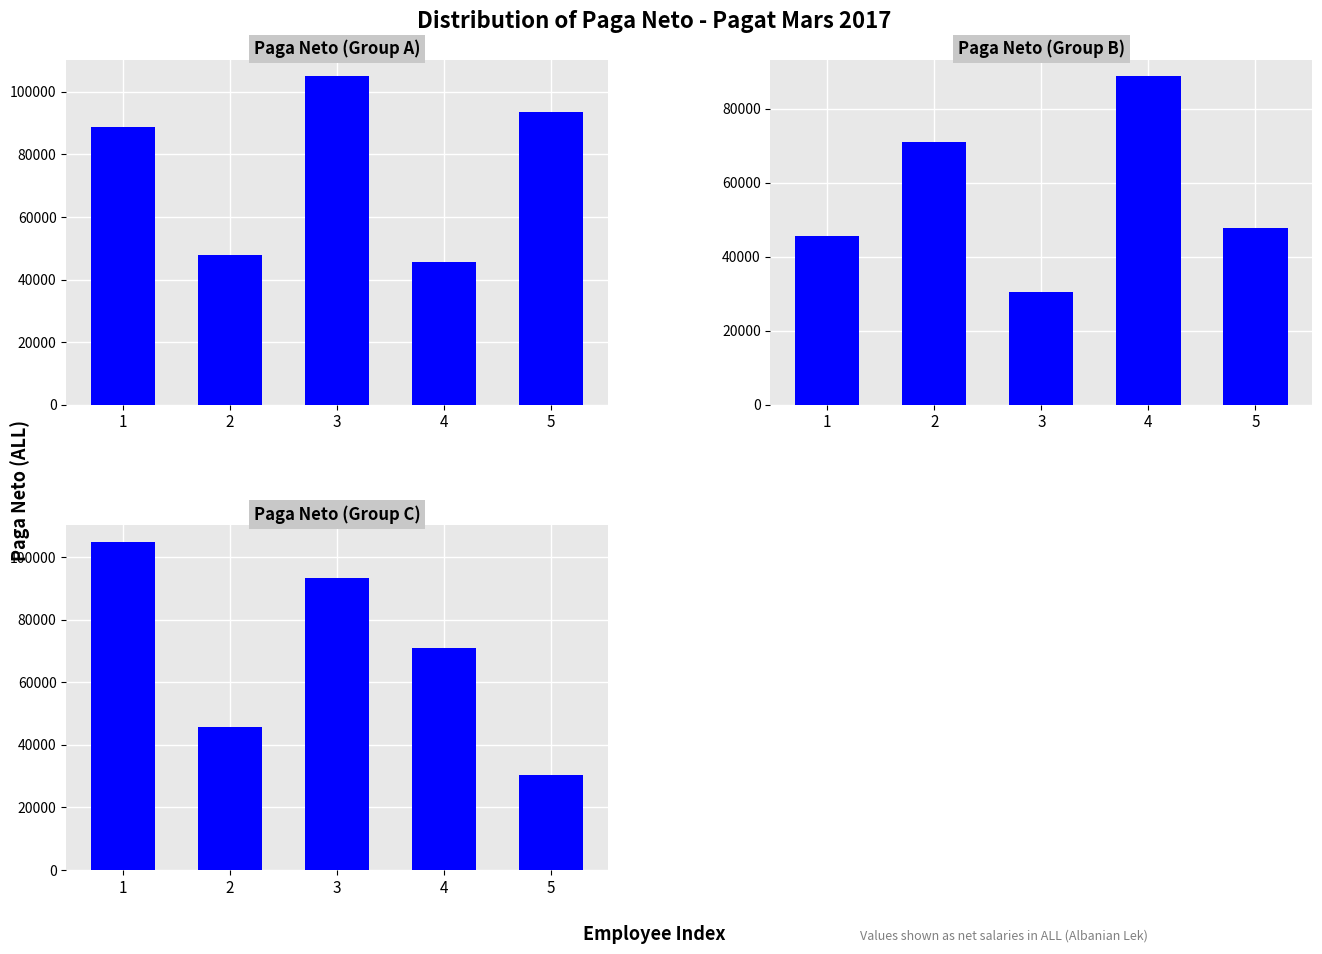

Is the value of Paga Neto (Group B) at 1 greater than the value of Paga Neto (Group A) at 3?

No